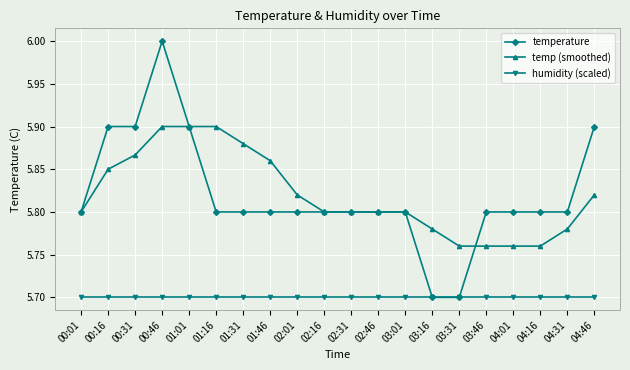

What is the total value across all series at 01:46?

17.4